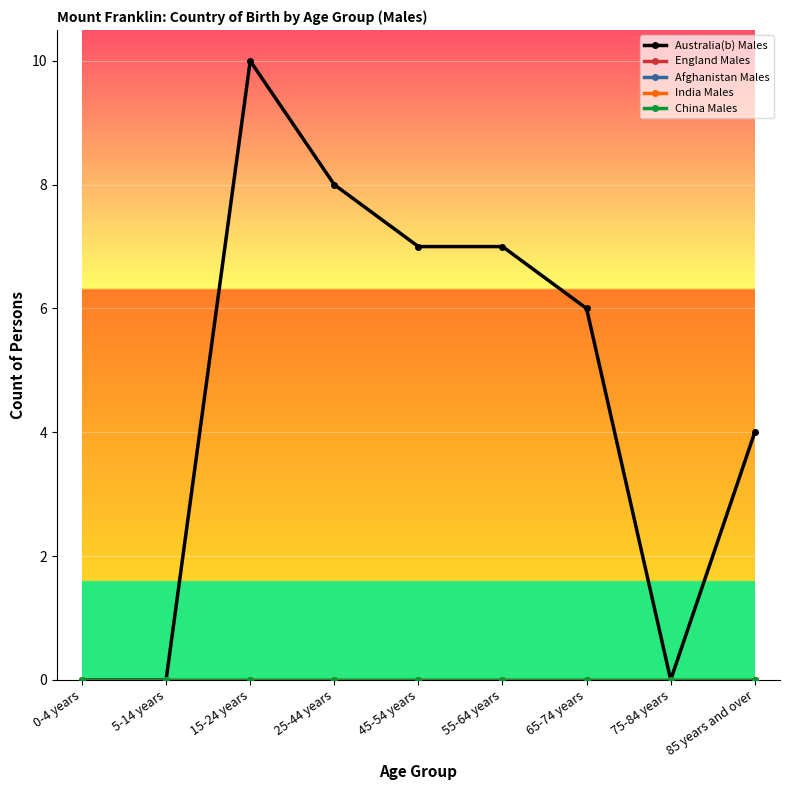

Rank the categories by India Males value from lowest to highest.

0-4 years, 5-14 years, 15-24 years, 25-44 years, 45-54 years, 55-64 years, 65-74 years, 75-84 years, 85 years and over